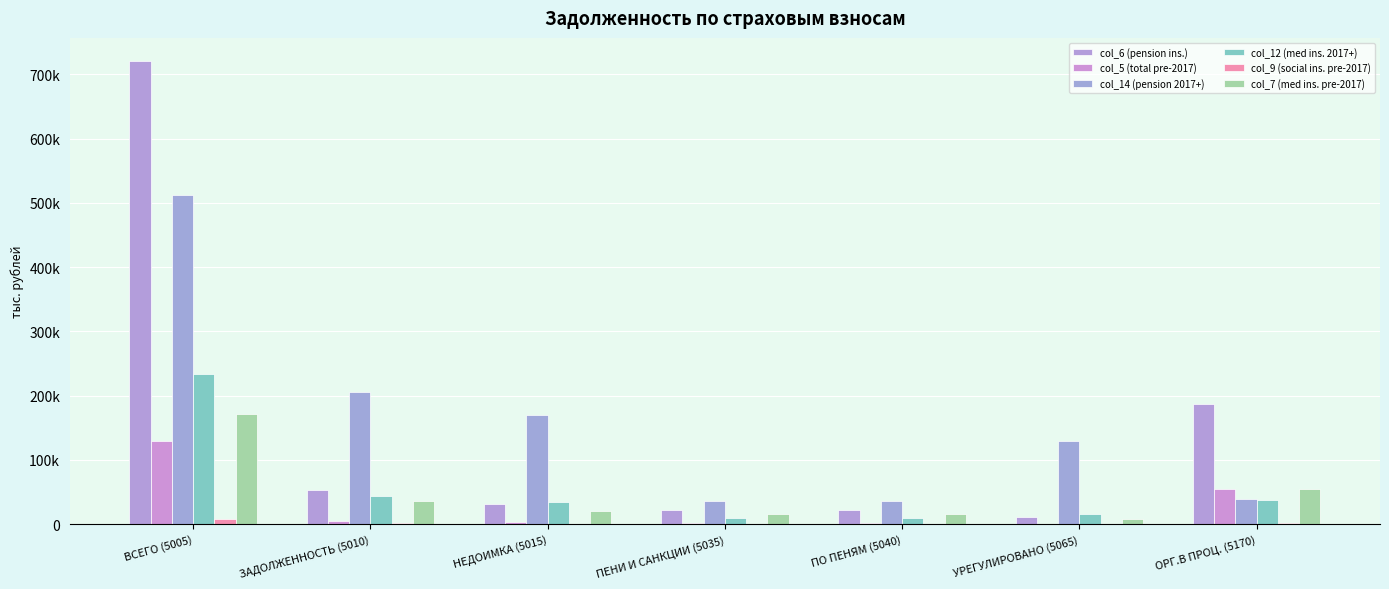

Does the chart contain stacked bars?

No